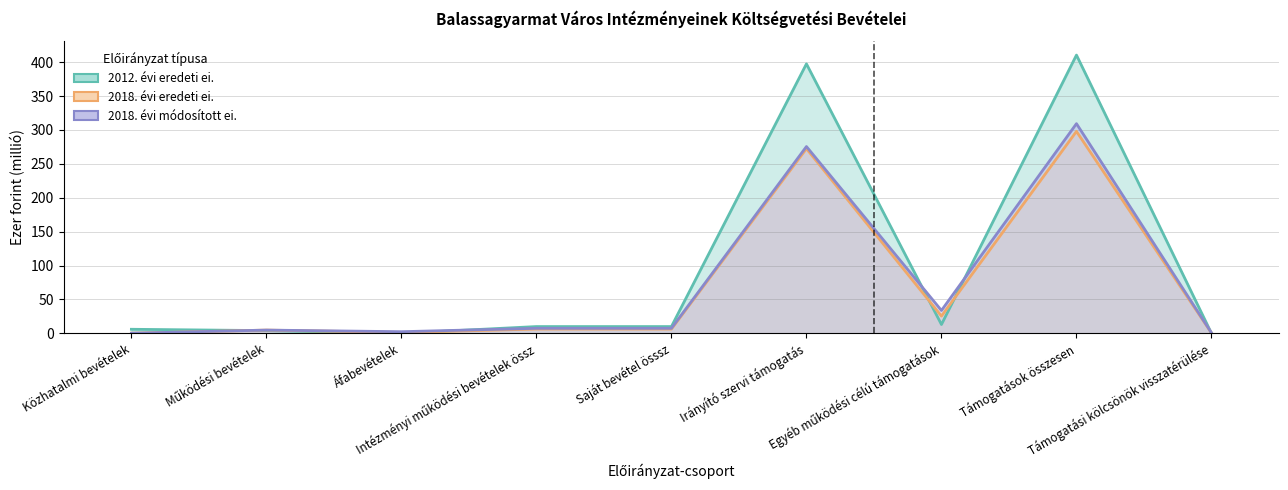

What is the difference between the maximum and second lowest values in the 2012. évi eredeti ei. series?

410.5